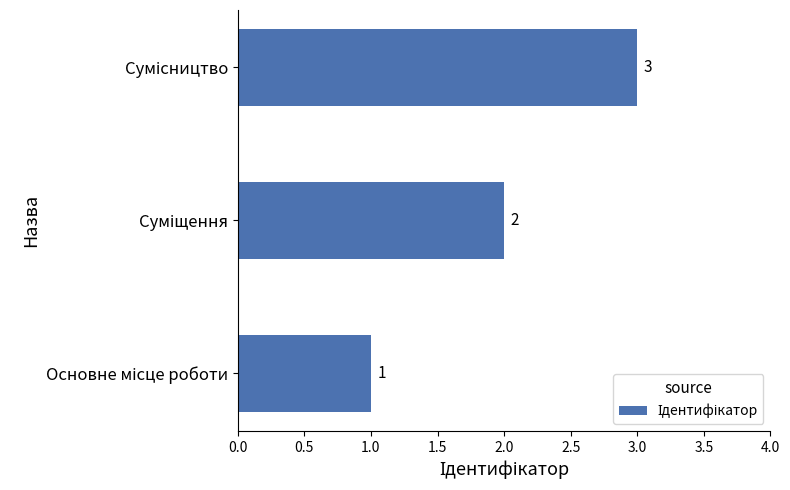

What is the greatest value displayed?

3